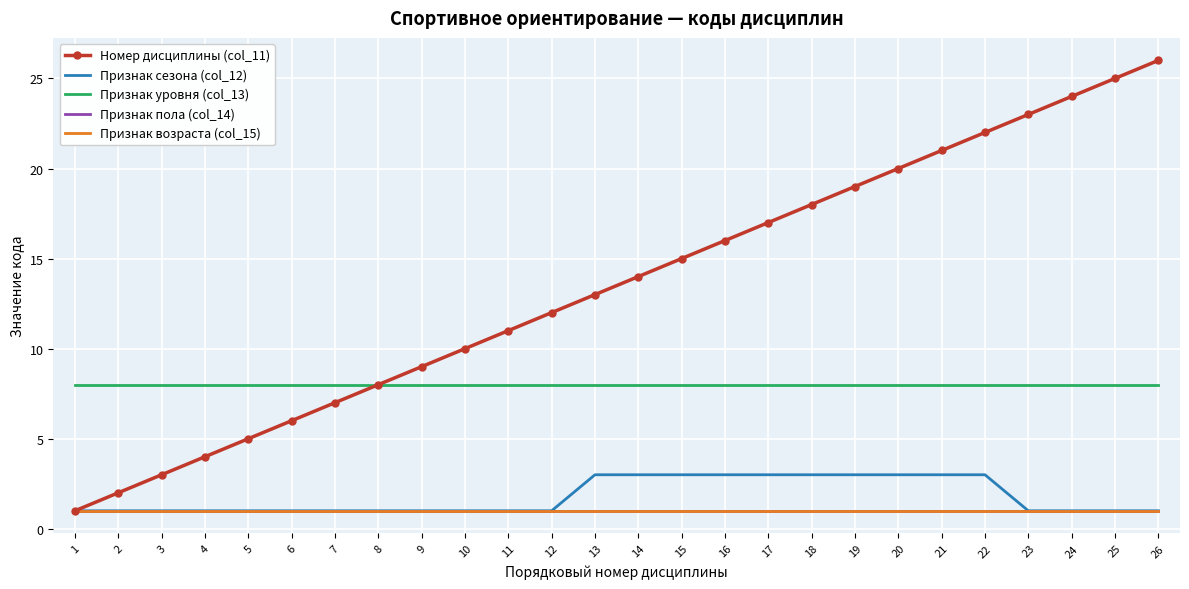

Is the value of Признак возраста (col_15) at 26 greater than the value of Номер дисциплины (col_11) at 5?

No